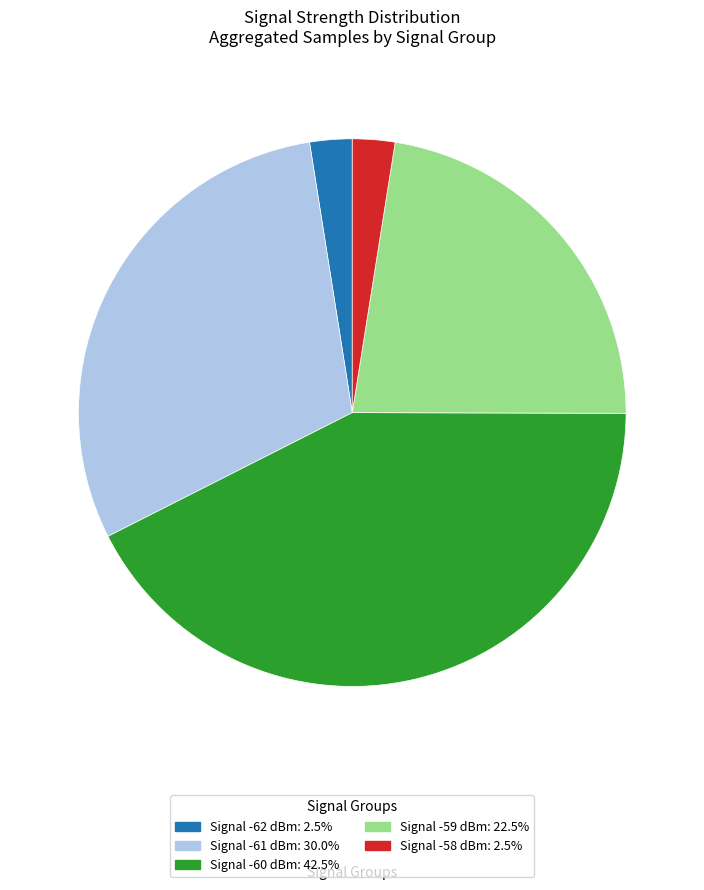

Does Signal -61 dBm: 30.0% account for over 50% of the chart?

No